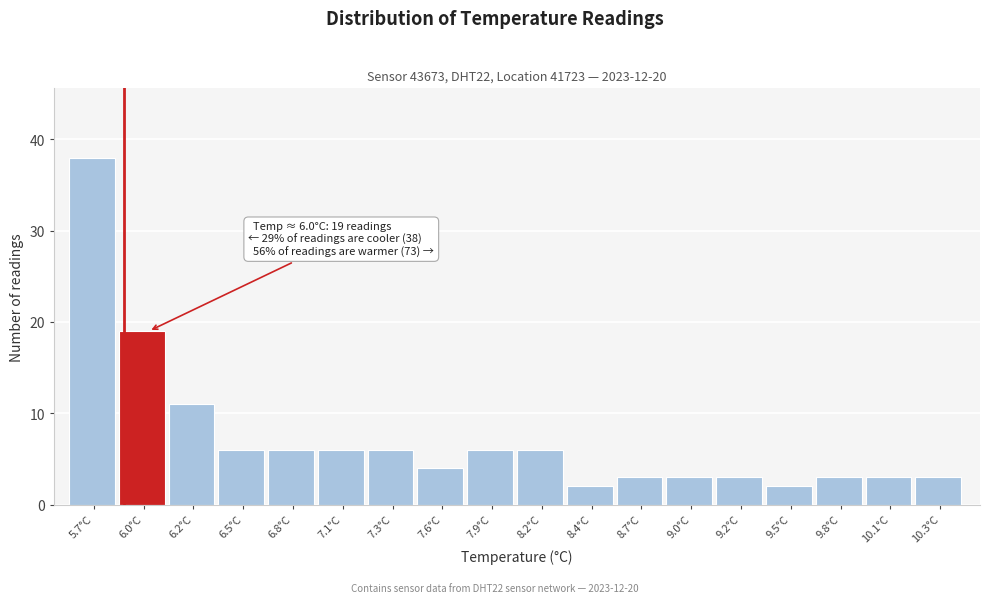

Reading right to left, extract all data points from this chart.

3	3	3	2	3	3	3	2	6	6	4	6	6	6	6	11	19	38